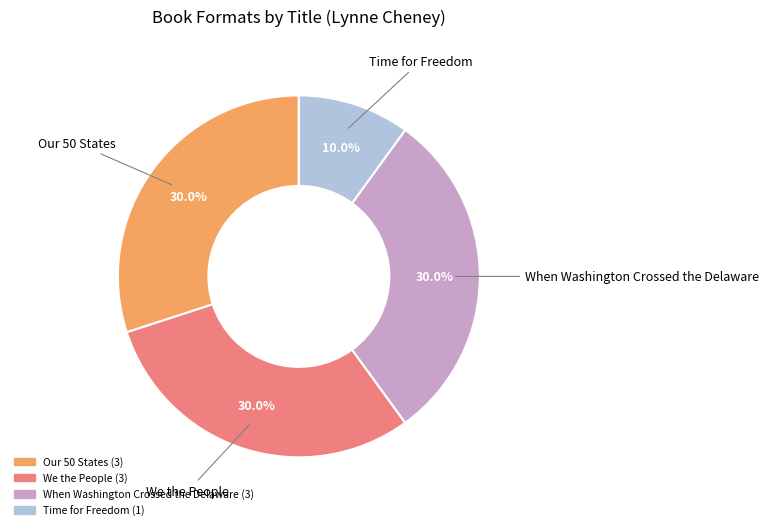

To the nearest percent, what is the combined percentage of Our 50 States and Time for Freedom?

40%